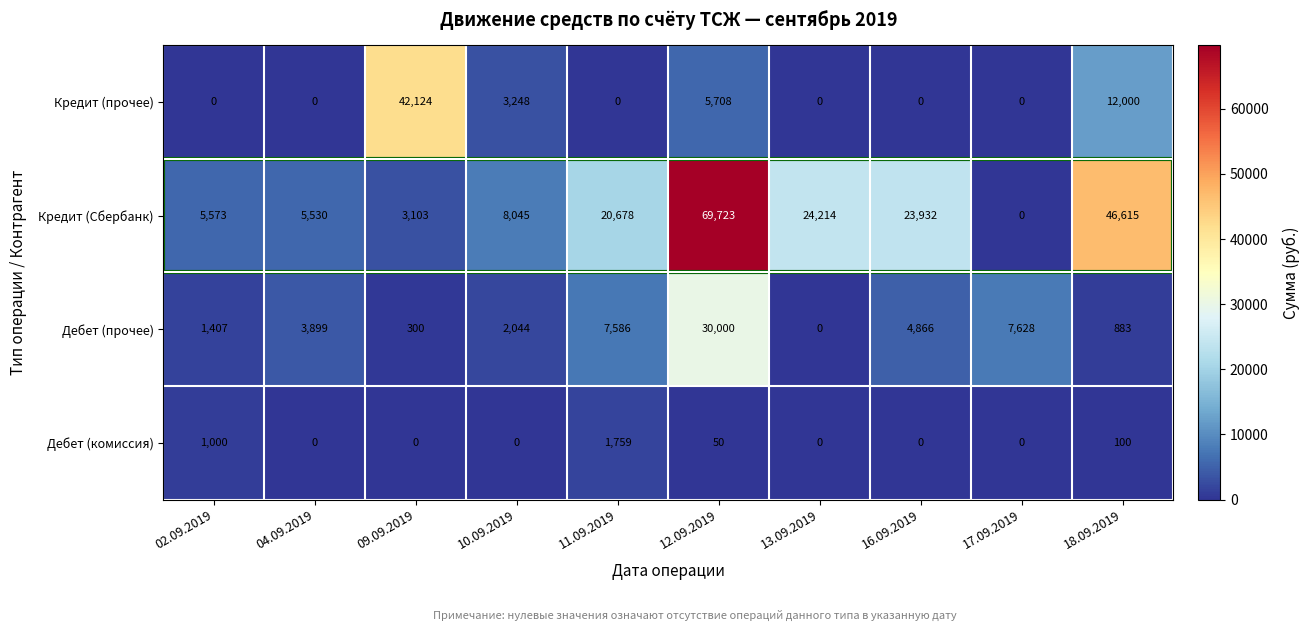

Where is Кредит (Сбербанк) nearest to the value 34861?

13.09.2019